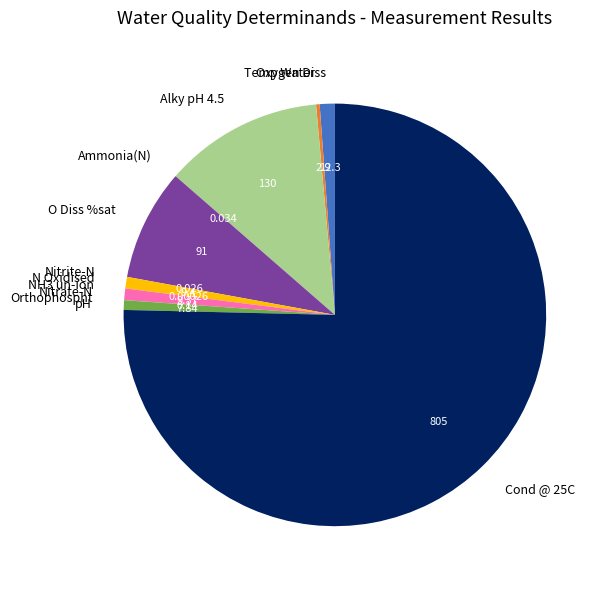

Is there any slice that represents more than half of the pie?

Yes